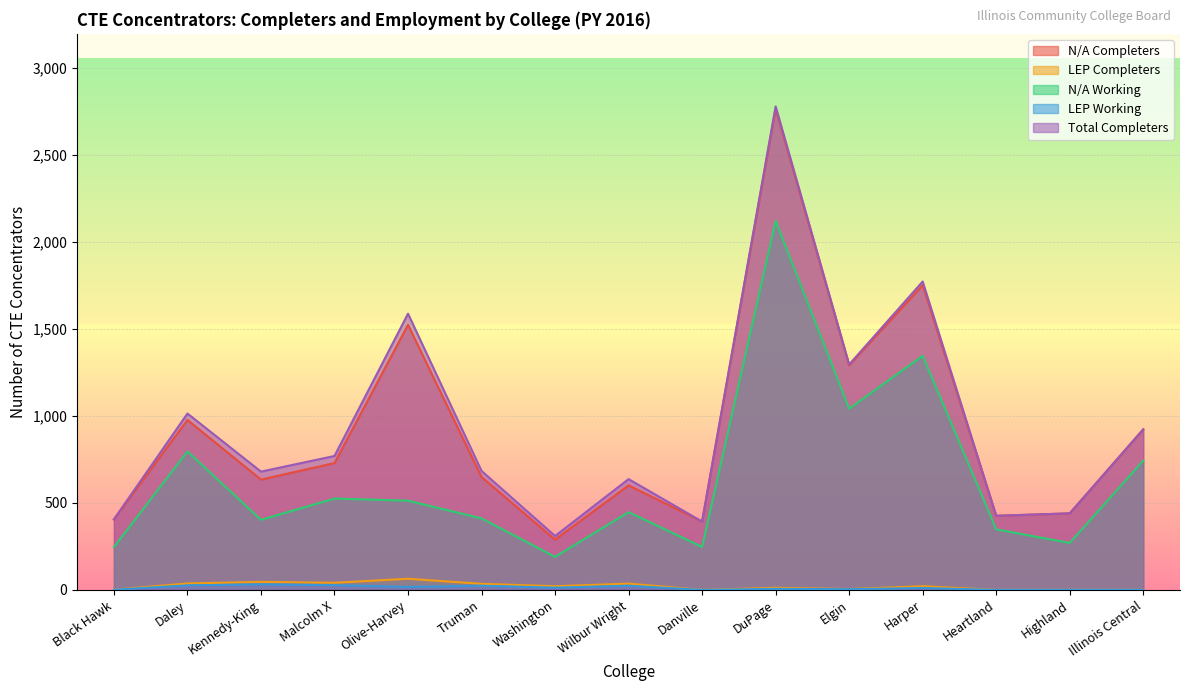

What is the label of the 8th point from the right?

Wilbur Wright